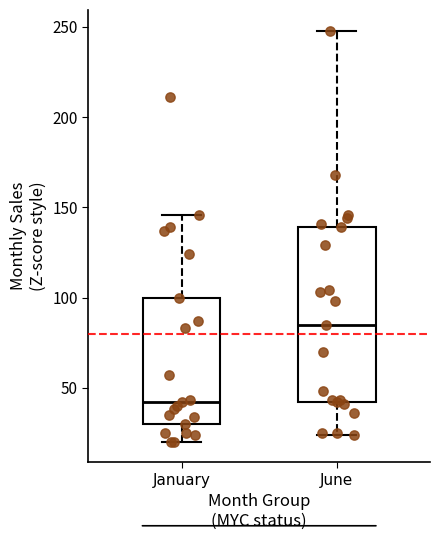

Reading left to right, transcribe this box plot: for each box, give where its median line is, the range the box spans, and where its two whiskers end, as read against the y-axis. The values are not printed on the chart, so give them approximately, as read against the axis.

January: median 40, box 30 to 100, whiskers 20 to 145
June: median 85, box 40 to 140, whiskers 25 to 250